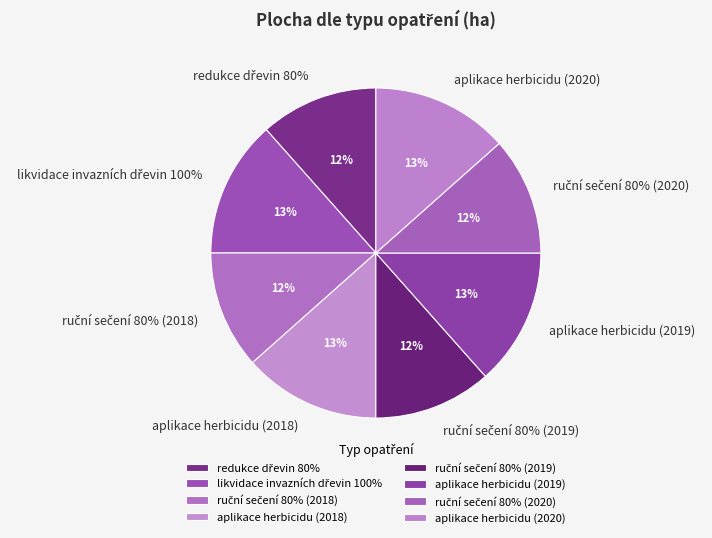

True or false: redukce dřevin 80% accounts for 2% of the total.

False